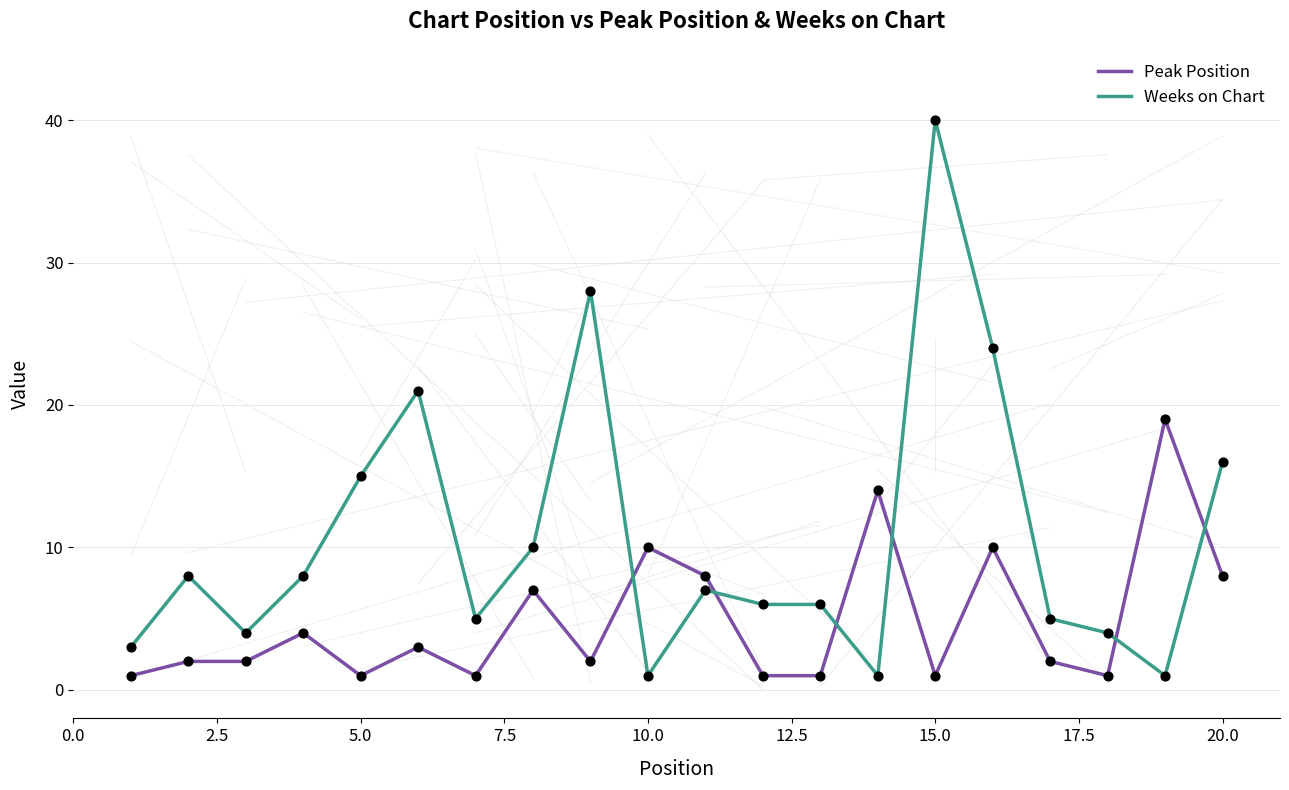

Which series has the largest total across all categories?

Weeks on Chart